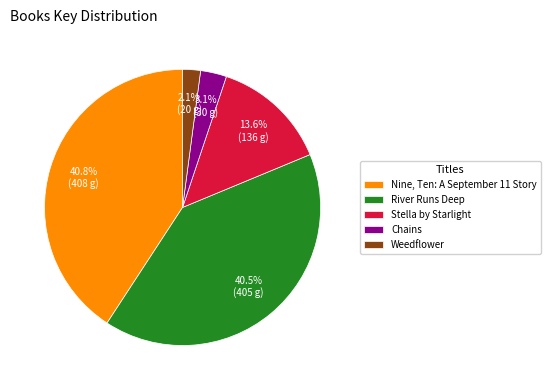

Rank the categories by value from lowest to highest.

Weedflower, Chains, Stella by Starlight, River Runs Deep, Nine, Ten: A September 11 Story